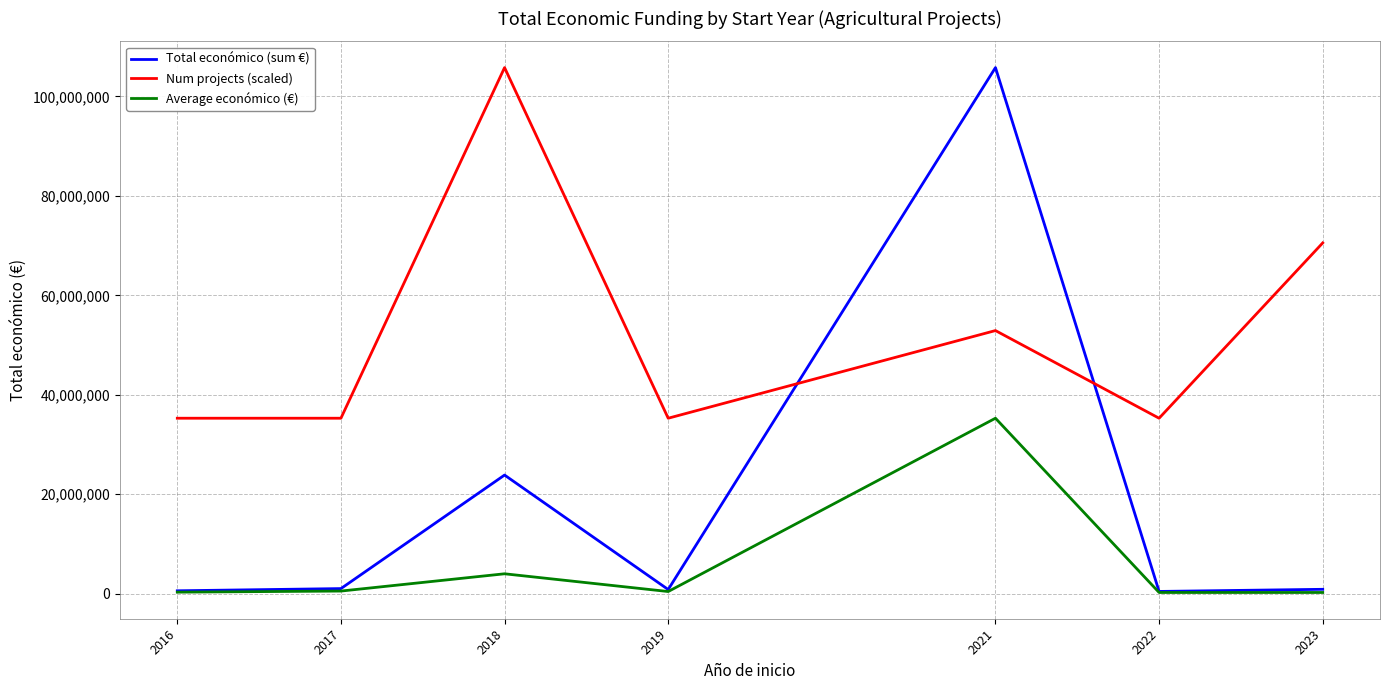

Is it true that Total económico (sum €) equals 32109684.9 at 2018?

False